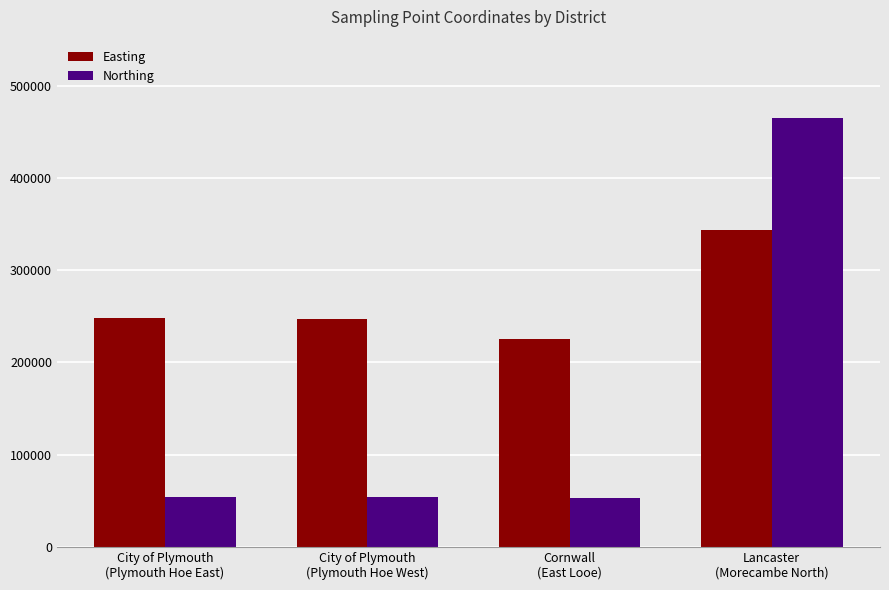

True or false: Northing has a value of 53170 at Cornwall
(East Looe).

True